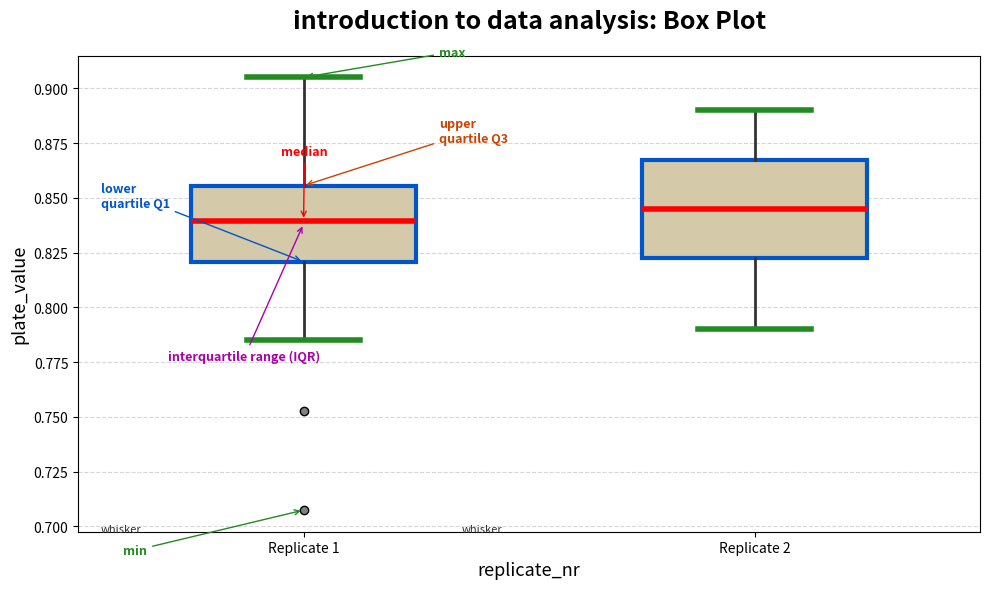

Which box is the tallest, from its lower edge to its upper edge?

Replicate 2